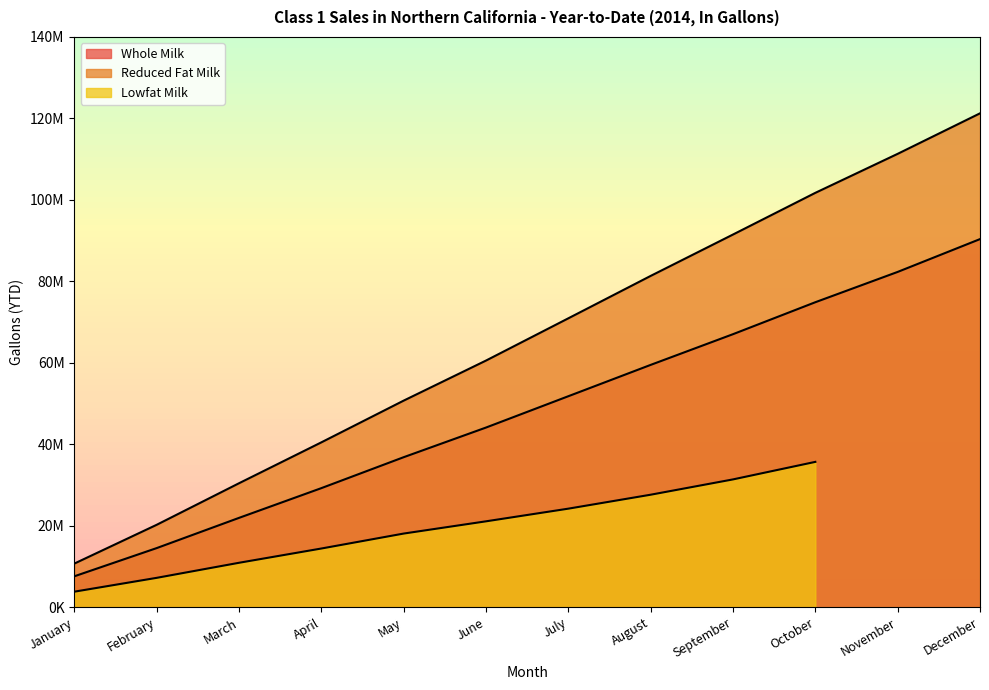

True or false: Reduced Fat Milk and Whole Milk cross at least once.

False